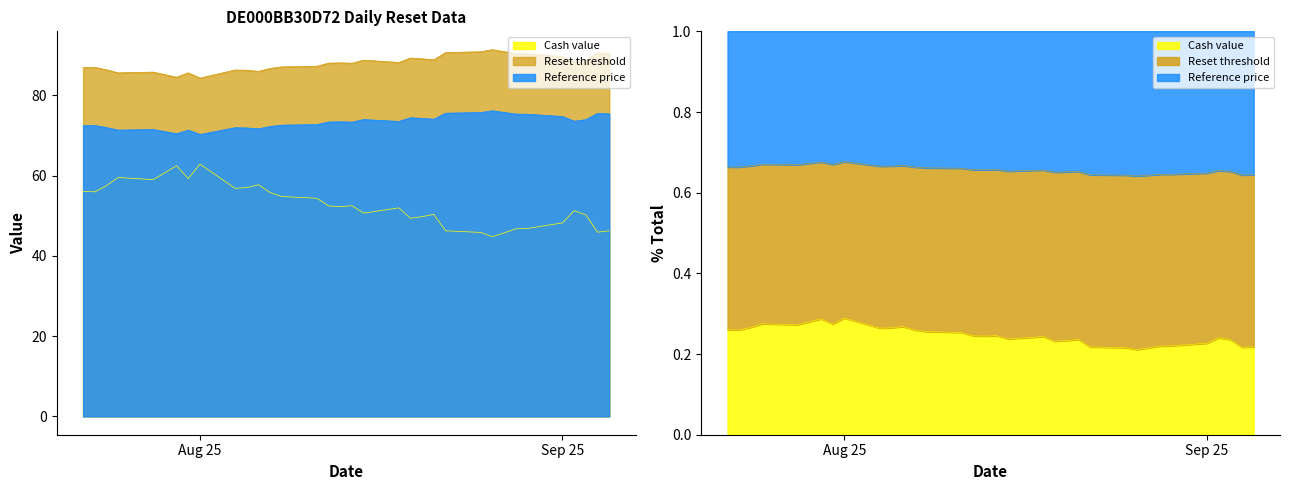

What is the difference between the maximum and minimum values in the Cash value series?

18.1